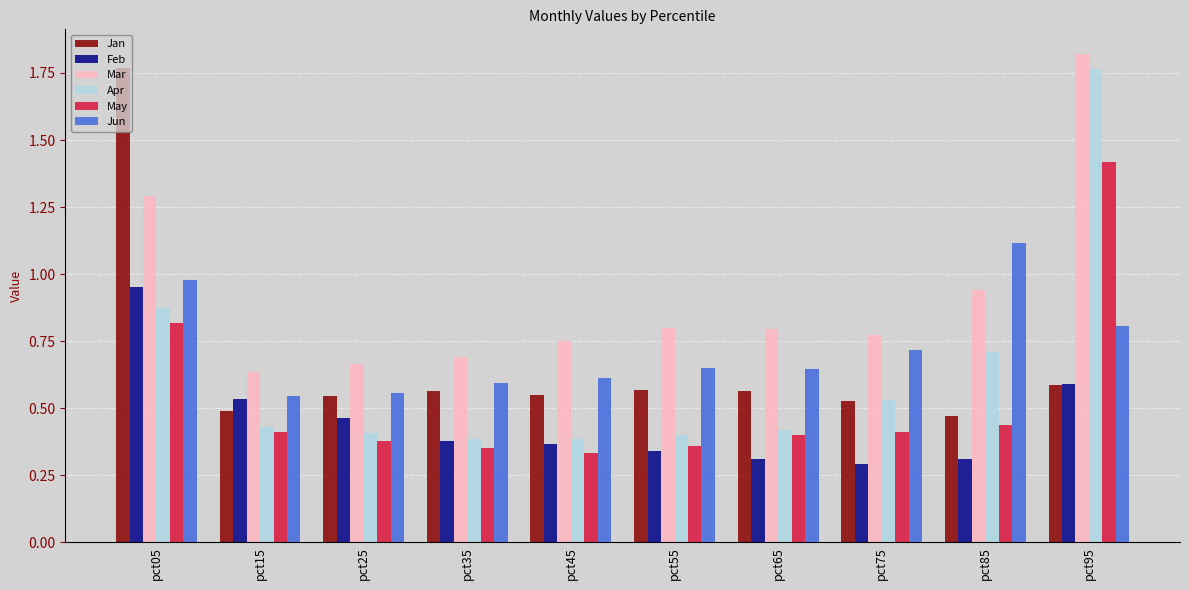

What is the sum of the Jun values at pct65 and pct75?

1.4